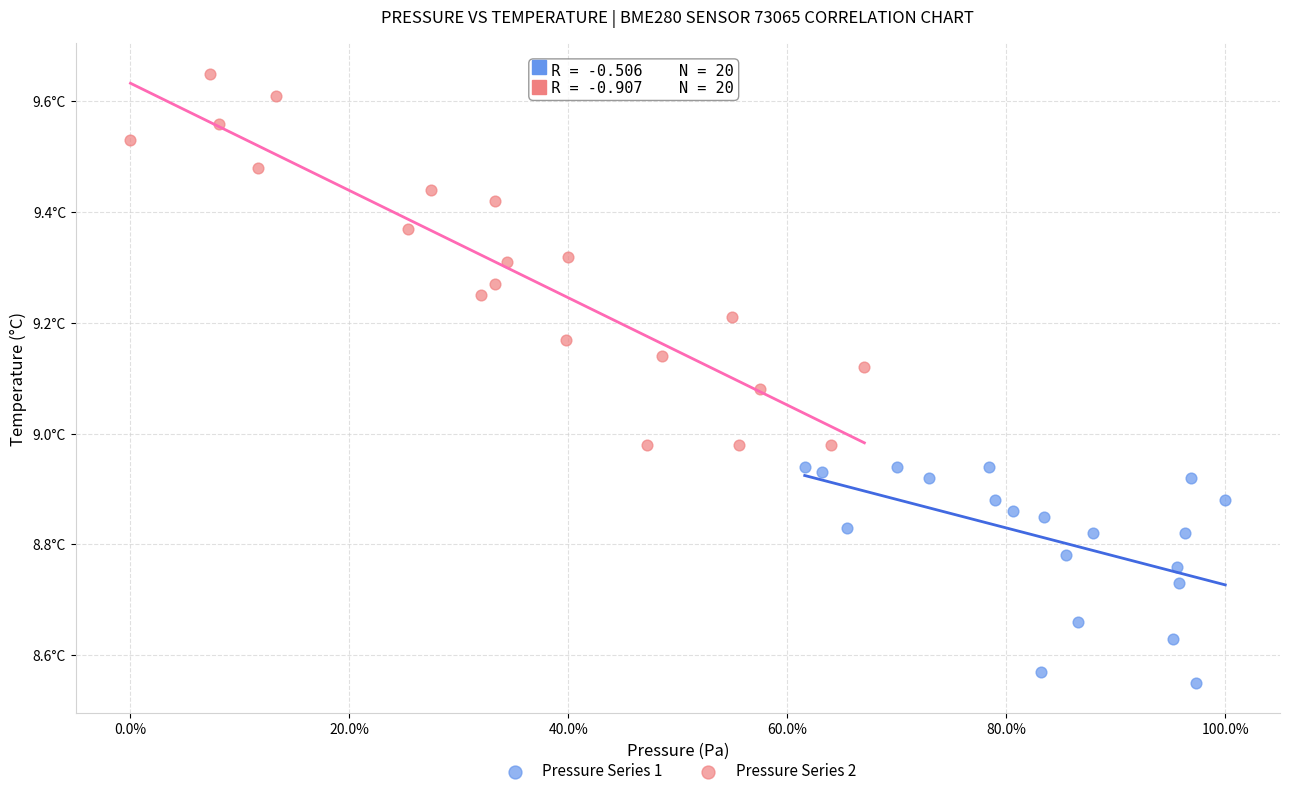

Which series contains the highest Y value?

Pressure Series 2